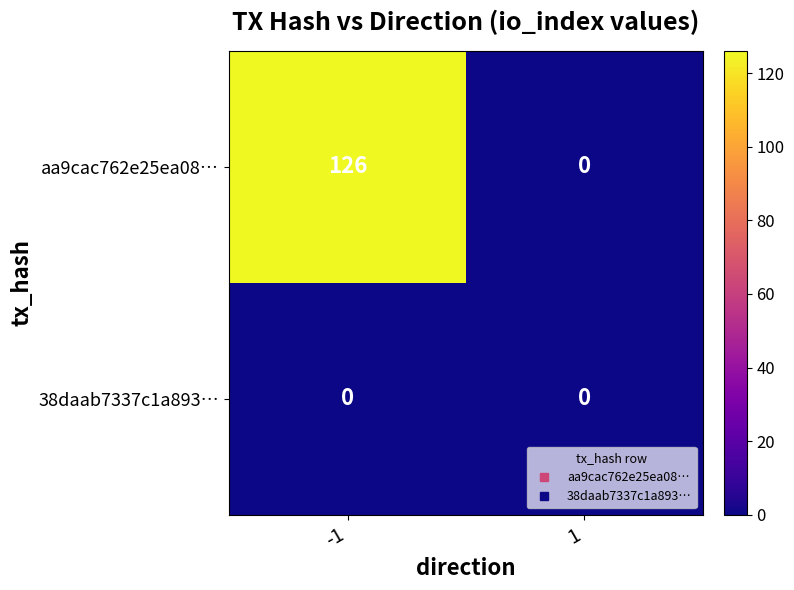

What is the greatest value displayed?

126